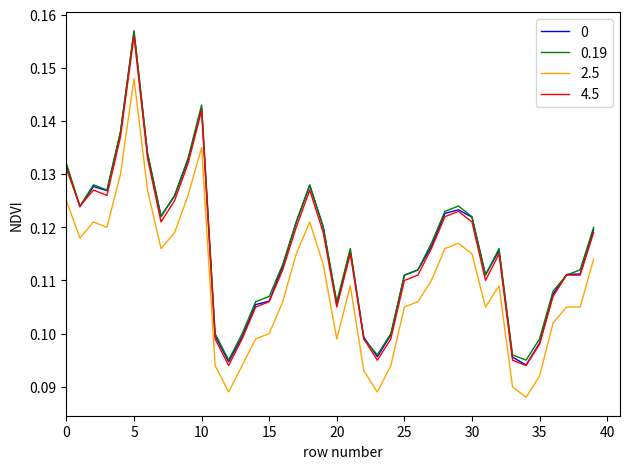

True or false: 2.5 and 0 cross at least once.

False